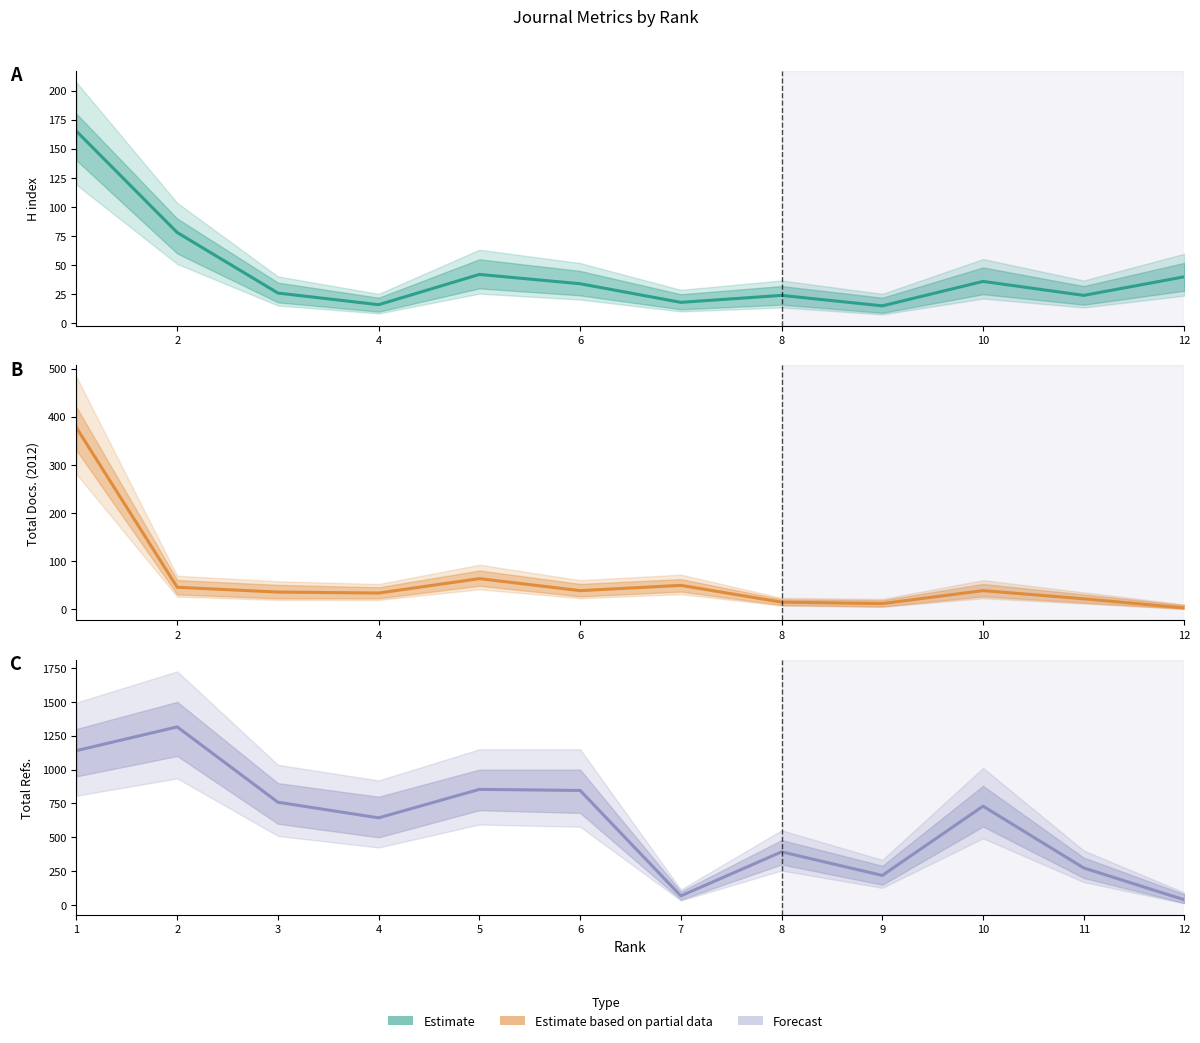

Reading left to right, extract all data points from this chart.

H index: 165	78	26	16	42	34	18	24	15	36	24	40
Total Docs. (2012): 377	45	35	33	63	38	49	14	11	38	21	2
Total Refs.: 1140	1315	759	644	854	846	68	393	219	730	274	39